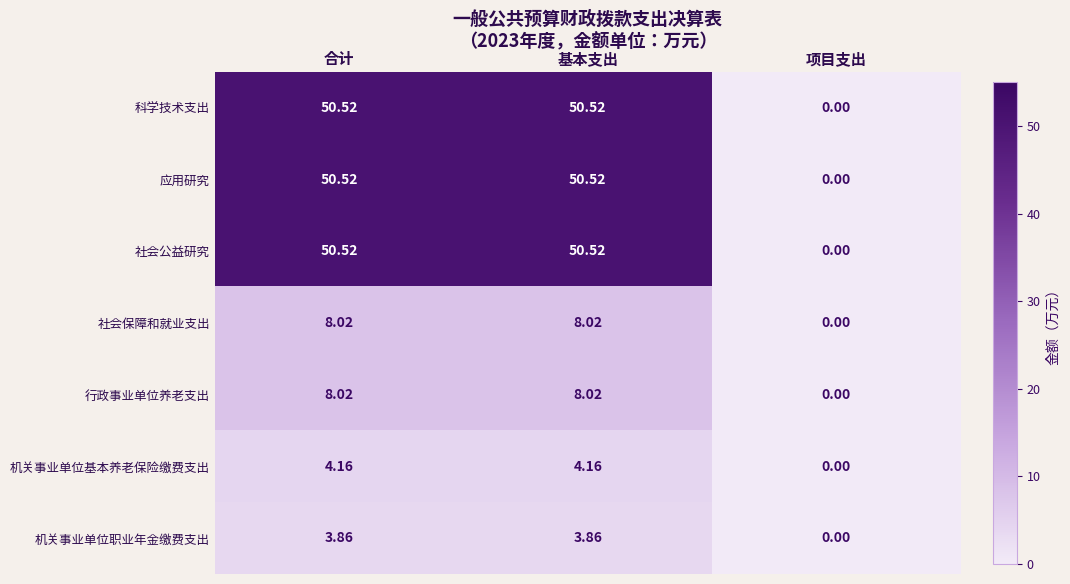

Which label corresponds to the smallest value in the chart?

项目支出